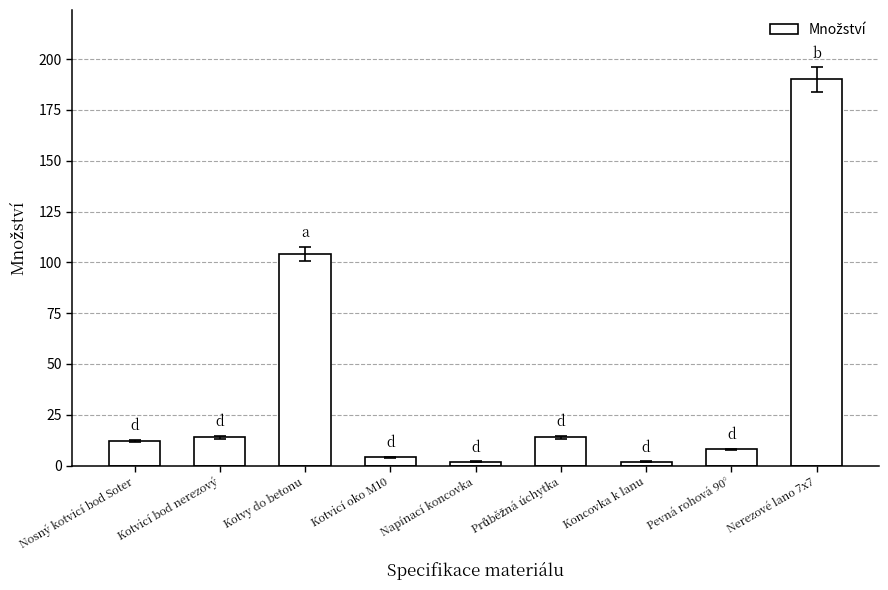

What is the sum of the values at Kotvy do betonu and Nosný kotvicí bod Soter?

116